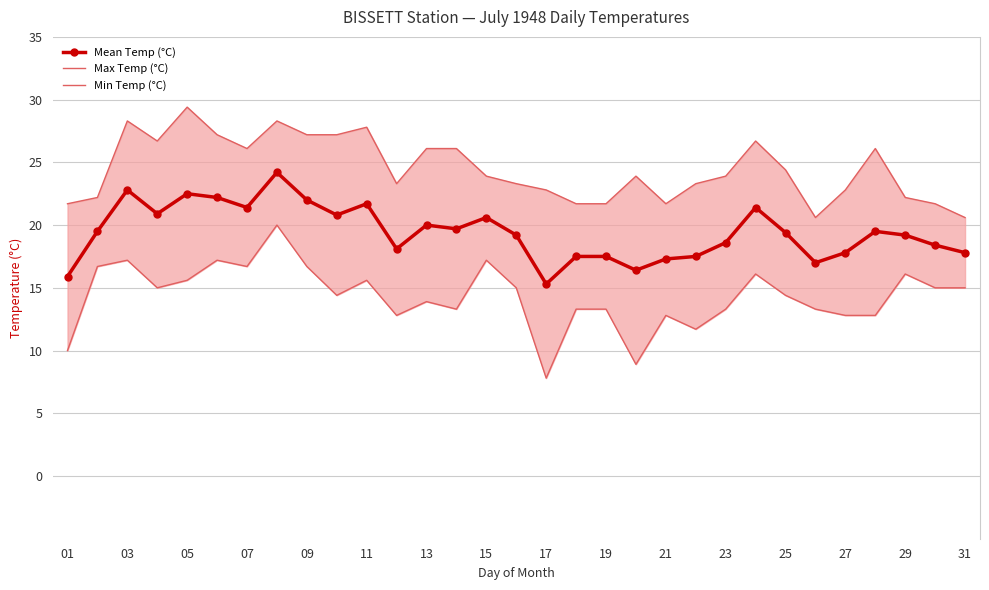

The Mean Temp (°C) series shows 22.8 at 03. True or false?

True